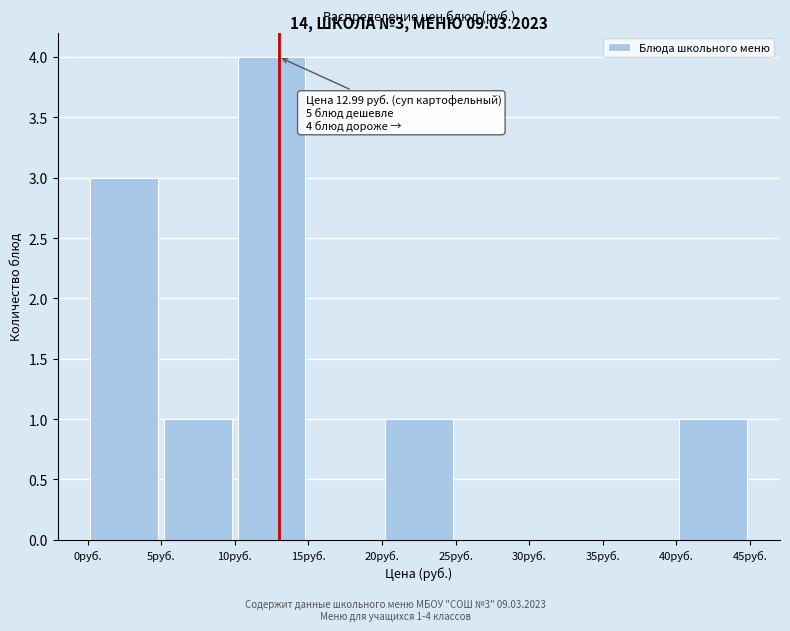

Which range on the x-axis has the tallest bar?

10 to 15